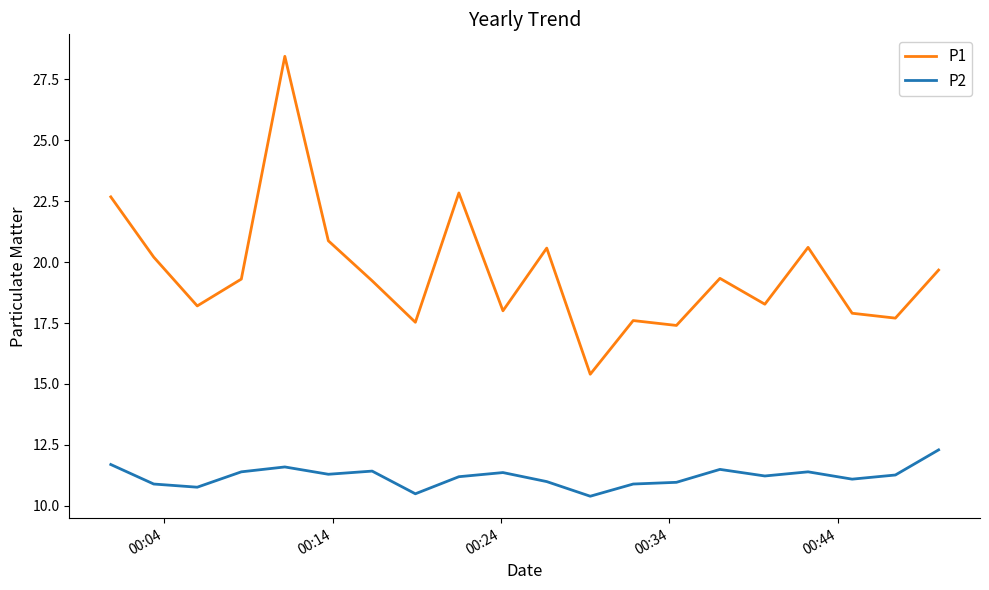

Which series has the widest spread of values?

P1